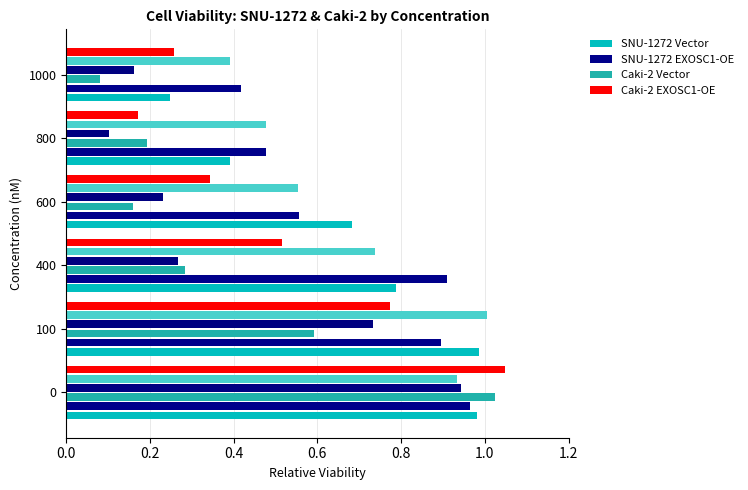

Count the number of data series in this chart.

6